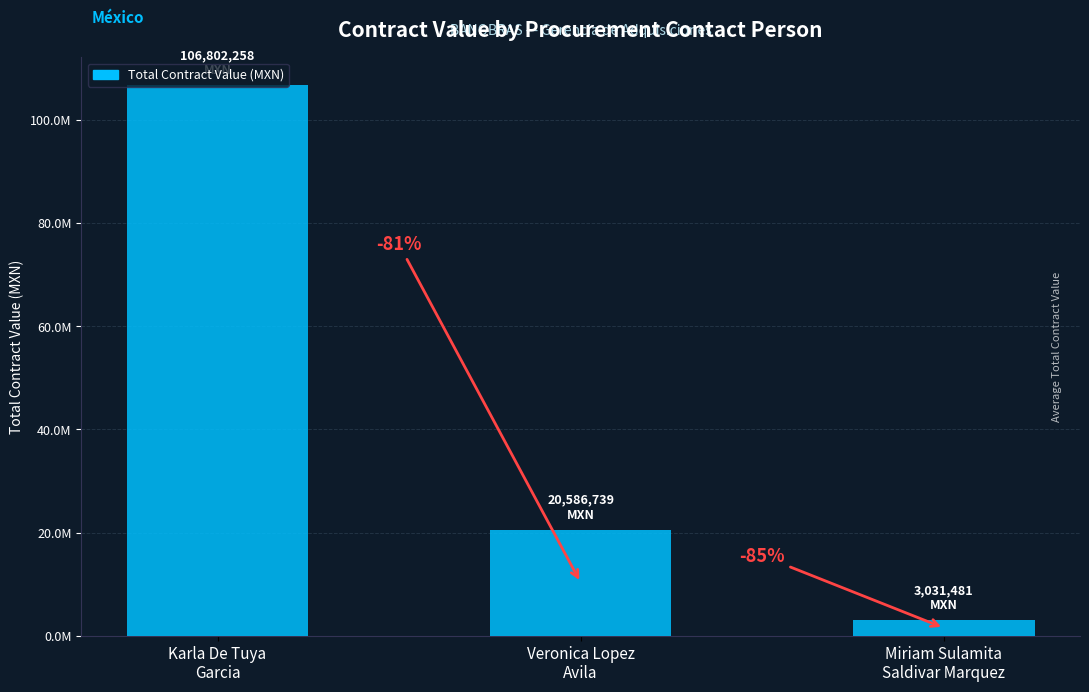

Is it true that the value at Veronica Lopez
Avila is 20586739.1?

True